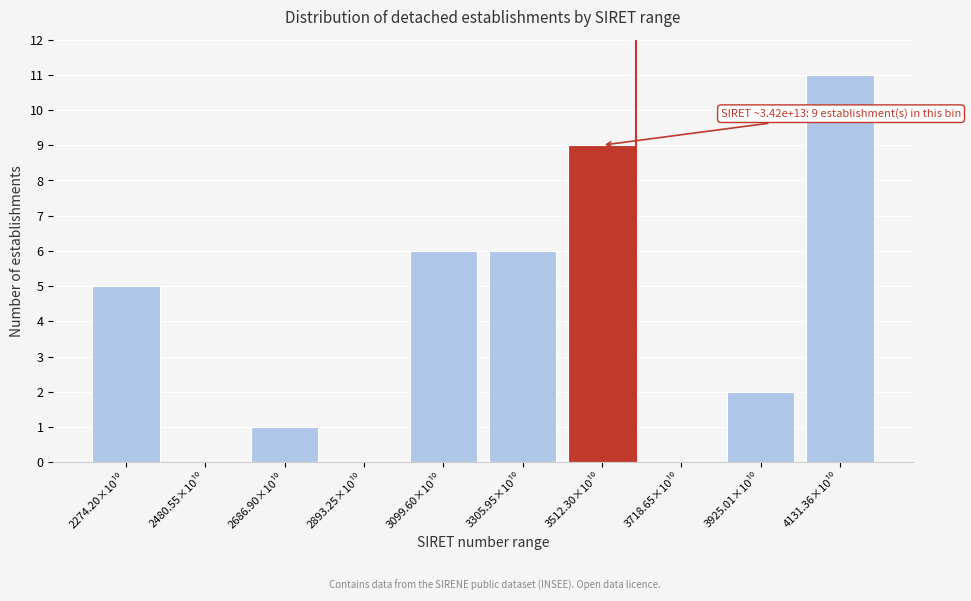

What is the sum of all values?

40